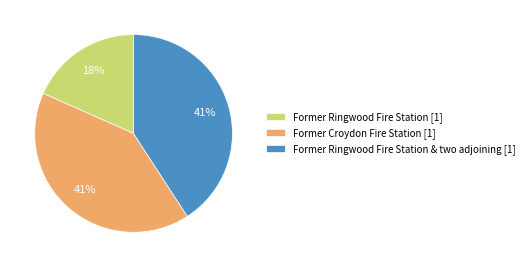

Is it true that Former Ringwood Fire Station [1] is 27% of the pie?

False